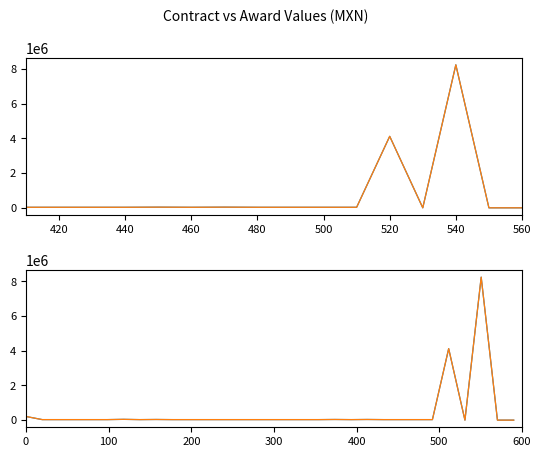

What is the difference between the second highest and second lowest values in the awards.value.amount series?

4123174